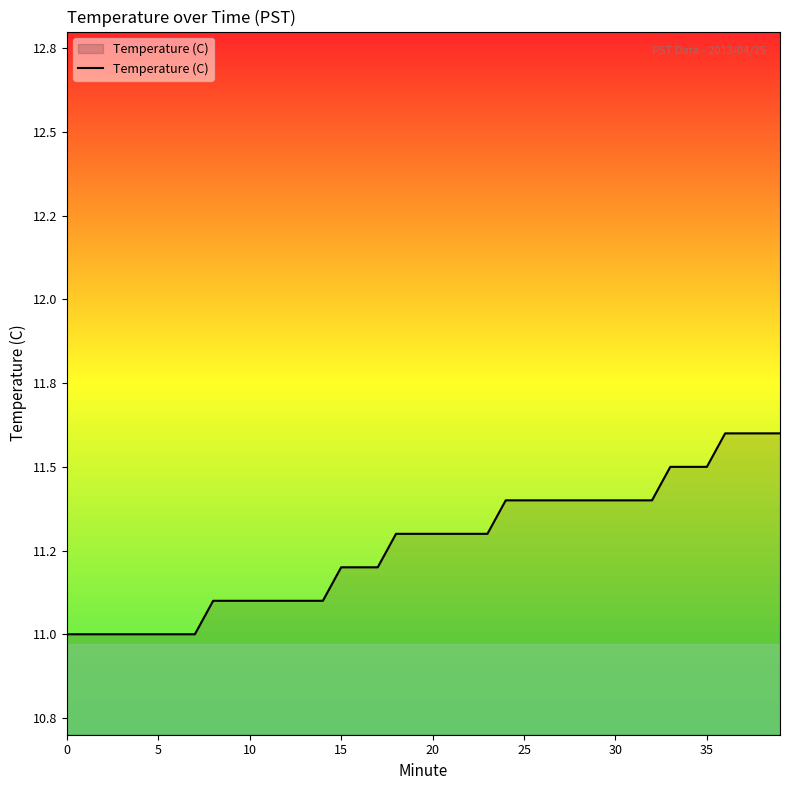

How many values are between 11 and 12?

40